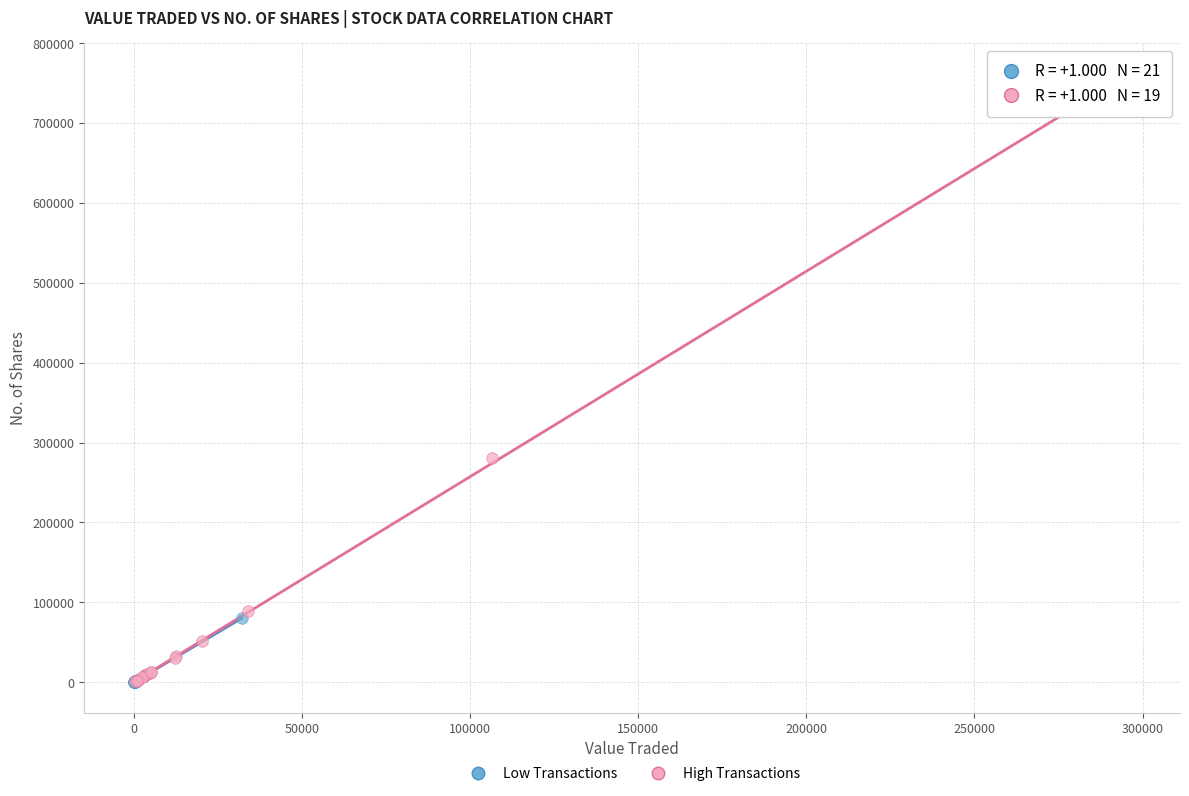

Which series contains the highest Y value?

High Transactions